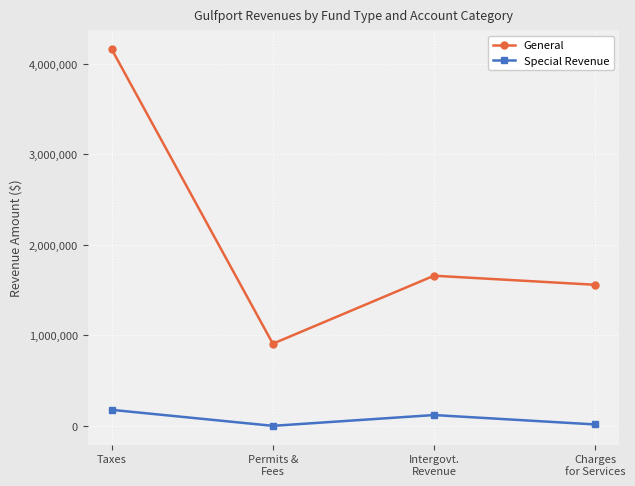

How many interior local valleys does the Special Revenue series have?

1